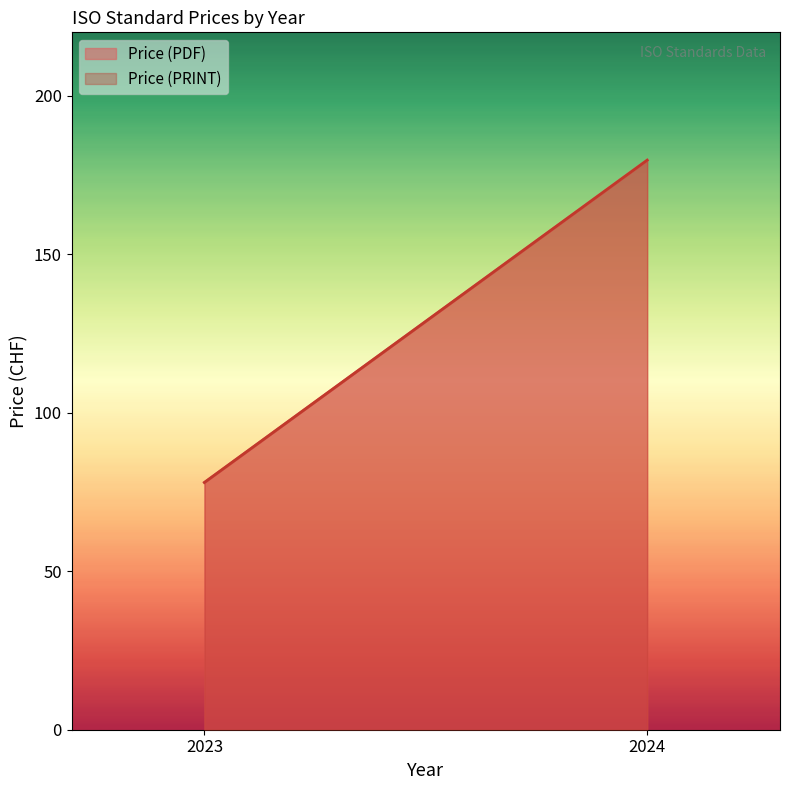

How many distinct data groups are displayed?

2